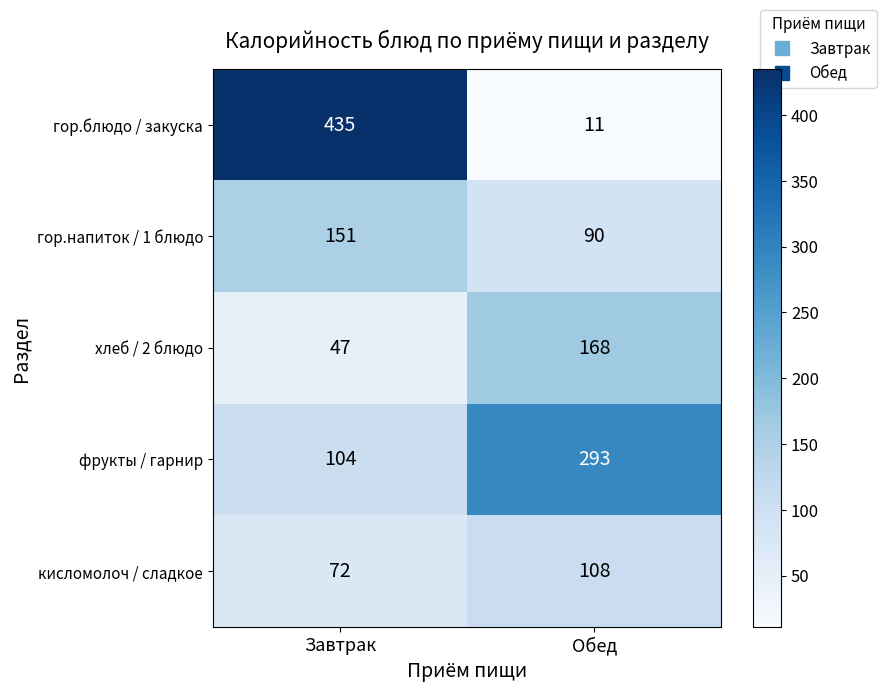

What is the average value of the кисломолоч / сладкое series?

90